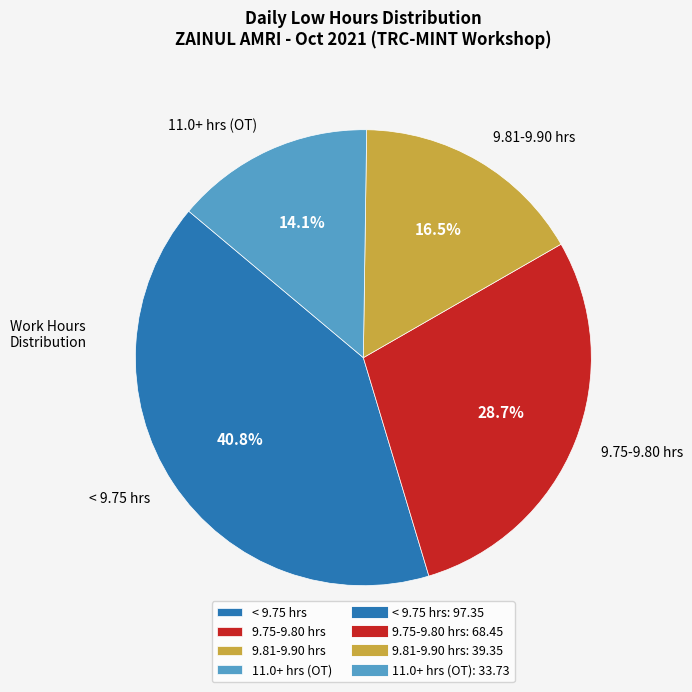

Between 9.81-9.90 hrs and < 9.75 hrs, which is larger?

< 9.75 hrs